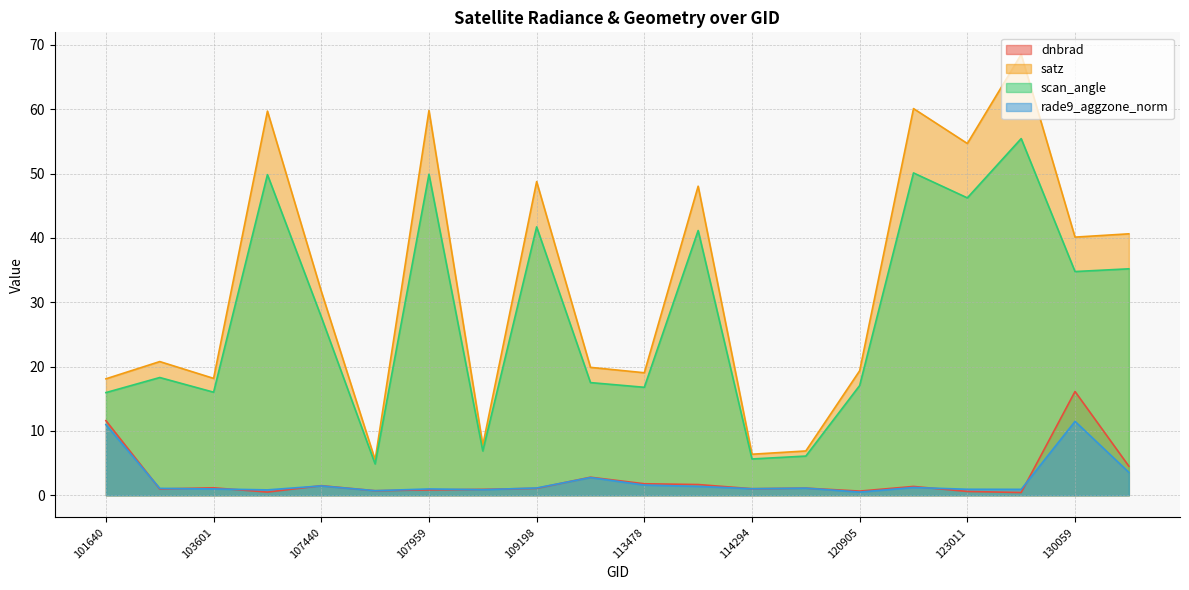

True or false: scan_angle has more than 1 points higher than both neighbors.

True